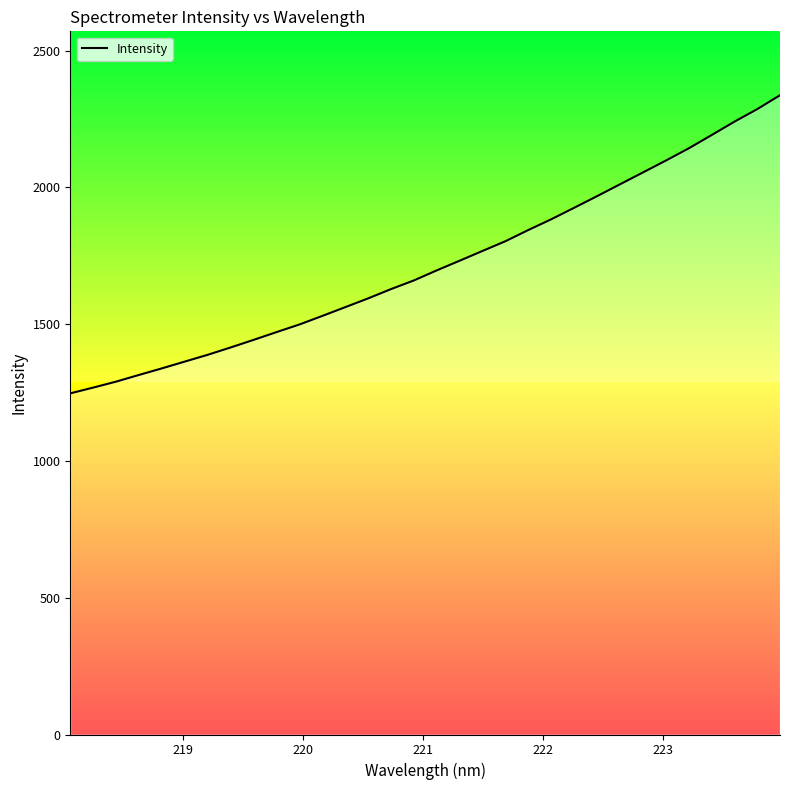

What is the average value?

1718.8